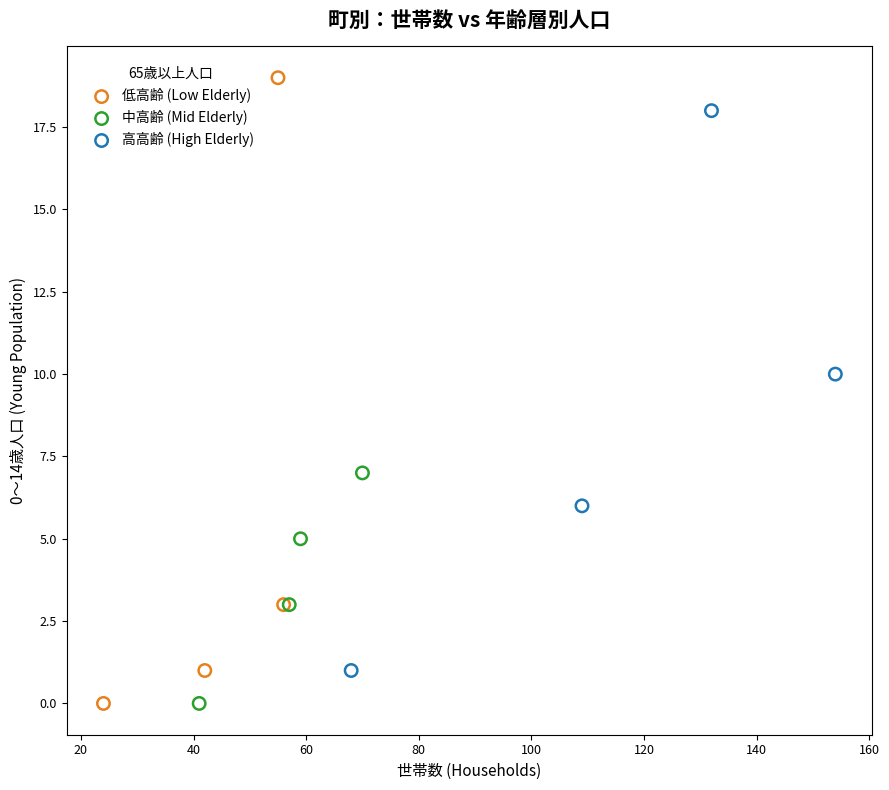

What are all the series names shown in the legend?

低高齢 (Low Elderly), 中高齢 (Mid Elderly), 高高齢 (High Elderly)